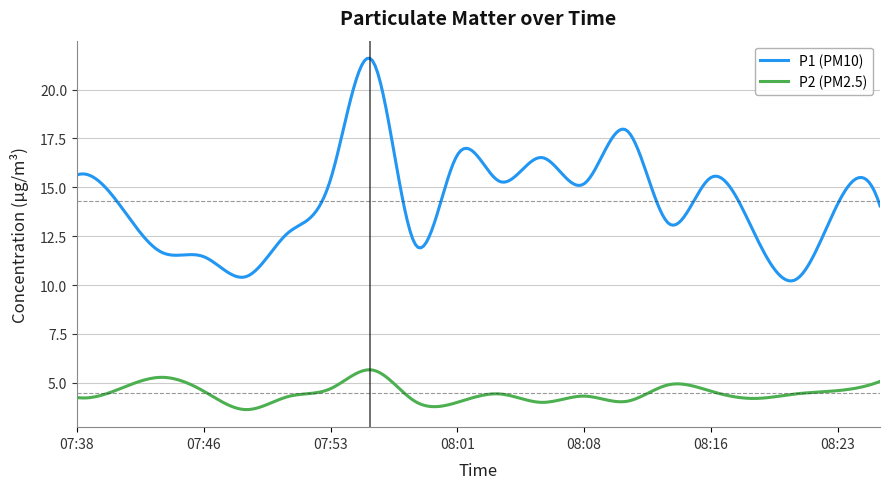

What is the difference between the maximum and minimum values in the P1 (PM10) series?

11.4